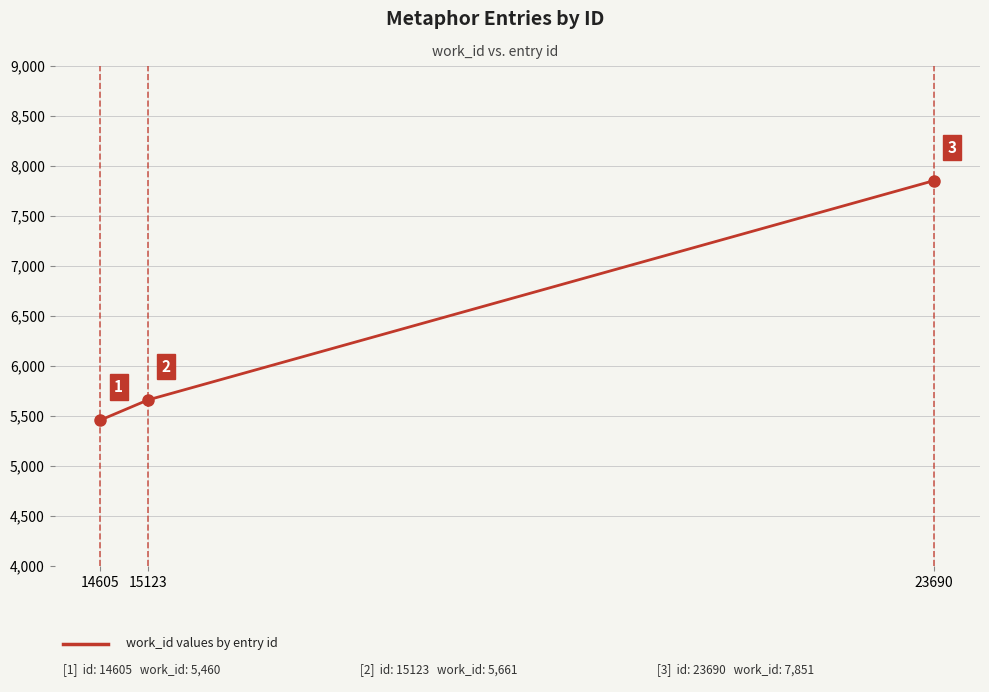

Between 23690 and 15123, which is larger?

23690